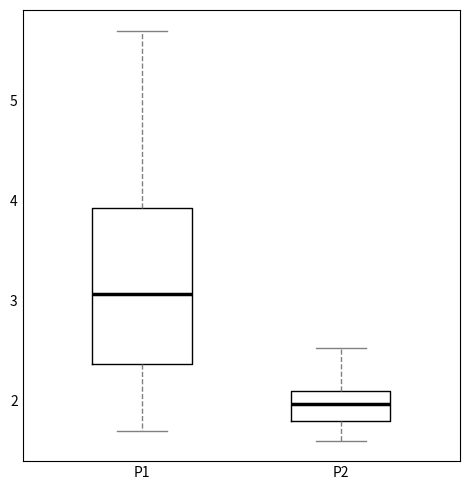

Reading left to right, read every box against the y-axis: the position of its median line, the range the box covers, and the ends of its whiskers. The values are not printed on the chart, so give them approximately, as read against the axis.

P1: median 3.1, box 2.4 to 3.9, whiskers 1.7 to 5.7
P2: median 2.0, box 1.8 to 2.1, whiskers 1.6 to 2.5